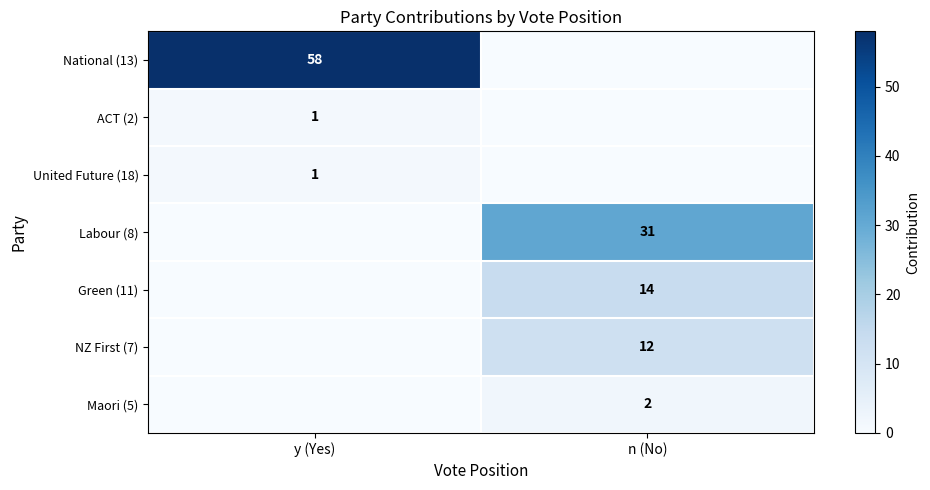

The Maori (5) series shows 3 at n (No). True or false?

False